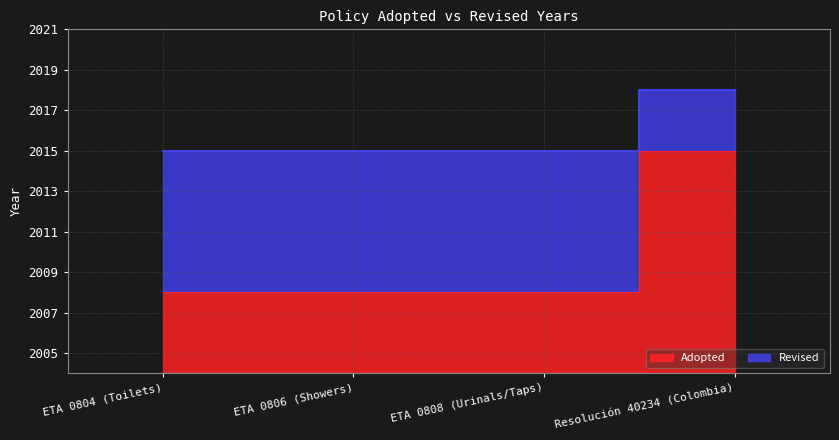

True or false: Adopted and Revised intersect in this chart.

False